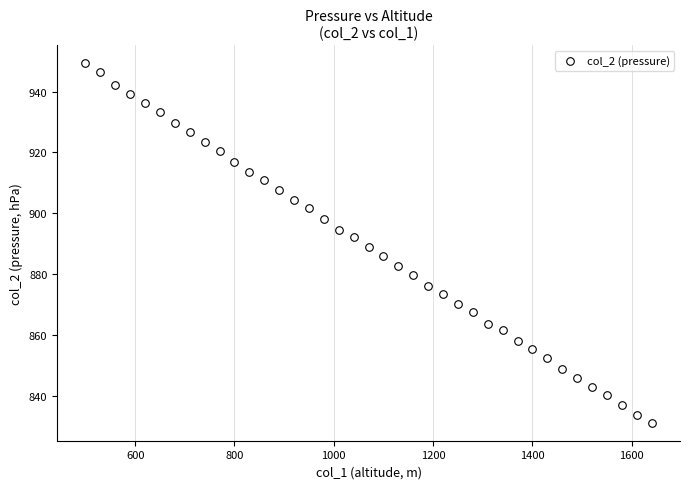

What is the range of X values (max minus min)?

1140.0